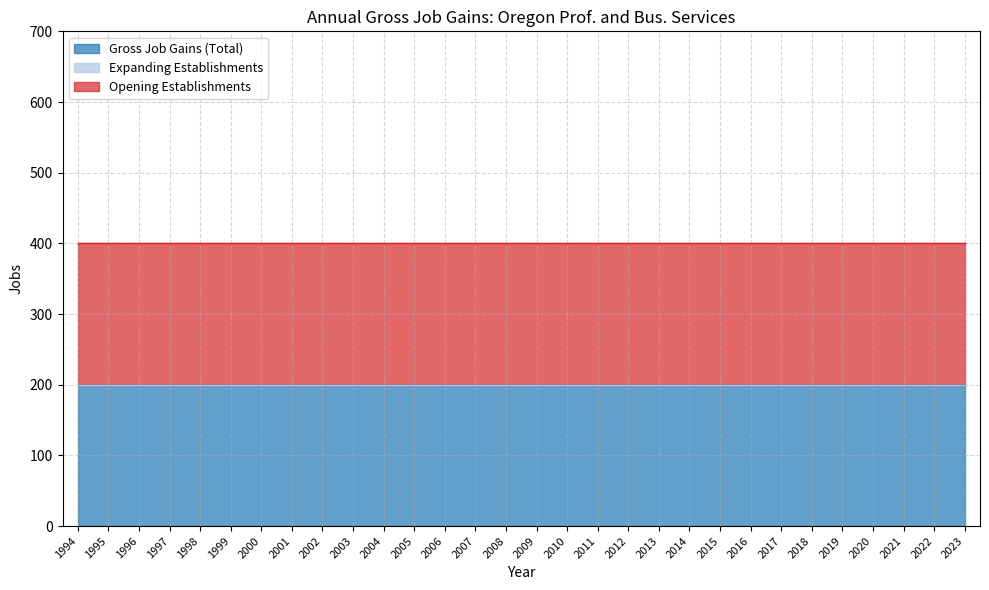

The value of Gross Job Gains (Total) at 2003 is 45. True or false?

False